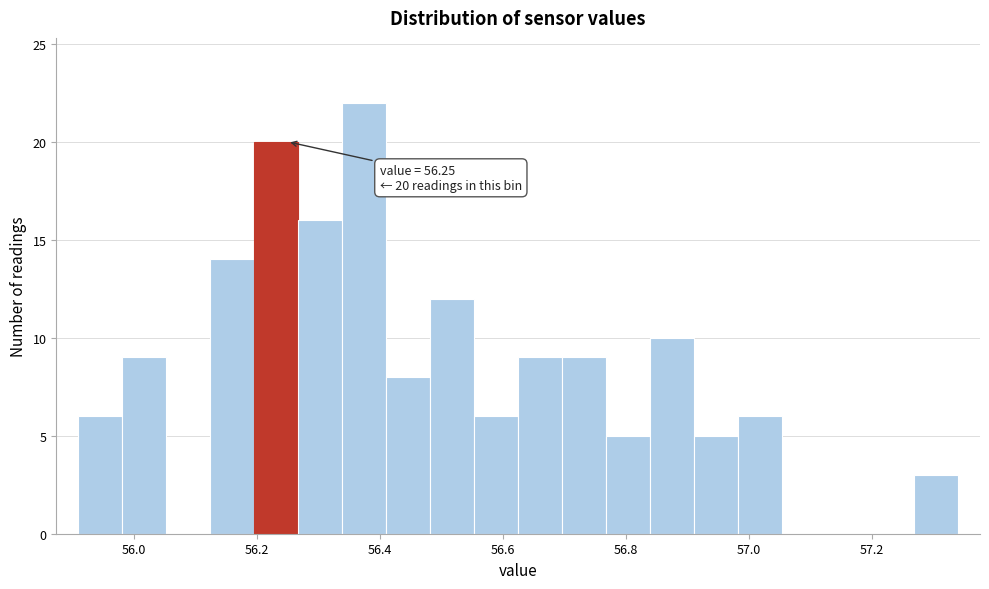

Read against the x-axis, roughly where is the centre of the tallest bar?

56.38